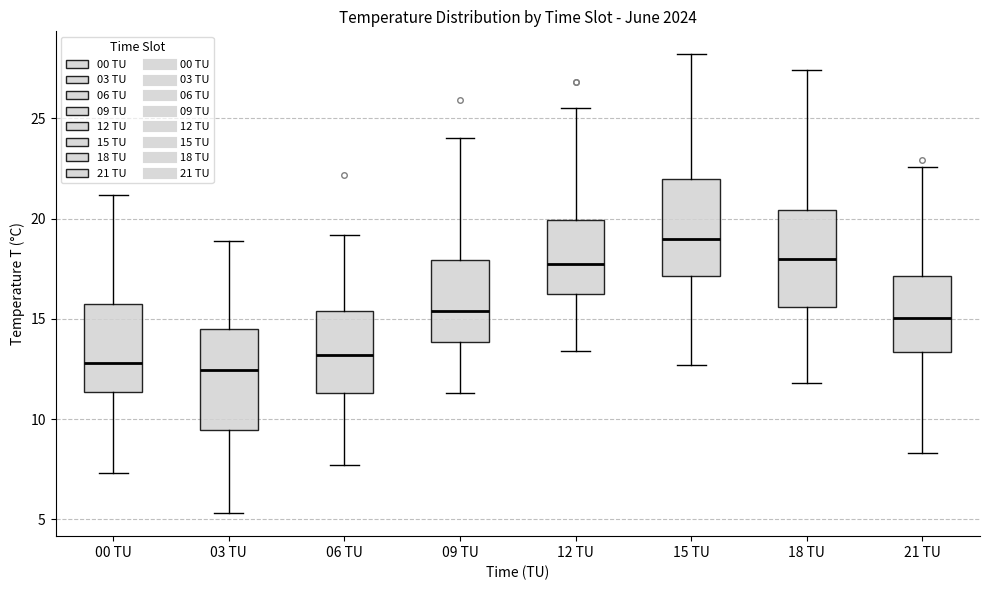

Reading left to right, transcribe this box plot: for each box, give where its median line is, the range the box spans, and where its two whiskers end, as read against the y-axis. The values are not printed on the chart, so give them approximately, as read against the axis.

00 TU: median 13.0, box 11.5 to 16.0, whiskers 7.5 to 21.0
03 TU: median 12.5, box 9.5 to 14.5, whiskers 5.5 to 19.0
06 TU: median 13.0, box 11.5 to 15.5, whiskers 7.5 to 19.0
09 TU: median 15.5, box 14.0 to 18.0, whiskers 11.5 to 24.0
12 TU: median 18.0, box 16.0 to 20.0, whiskers 13.5 to 25.5
15 TU: median 19.0, box 17.0 to 22.0, whiskers 12.5 to 28.0
18 TU: median 18.0, box 15.5 to 20.5, whiskers 12.0 to 27.5
21 TU: median 15.0, box 13.5 to 17.0, whiskers 8.5 to 22.5